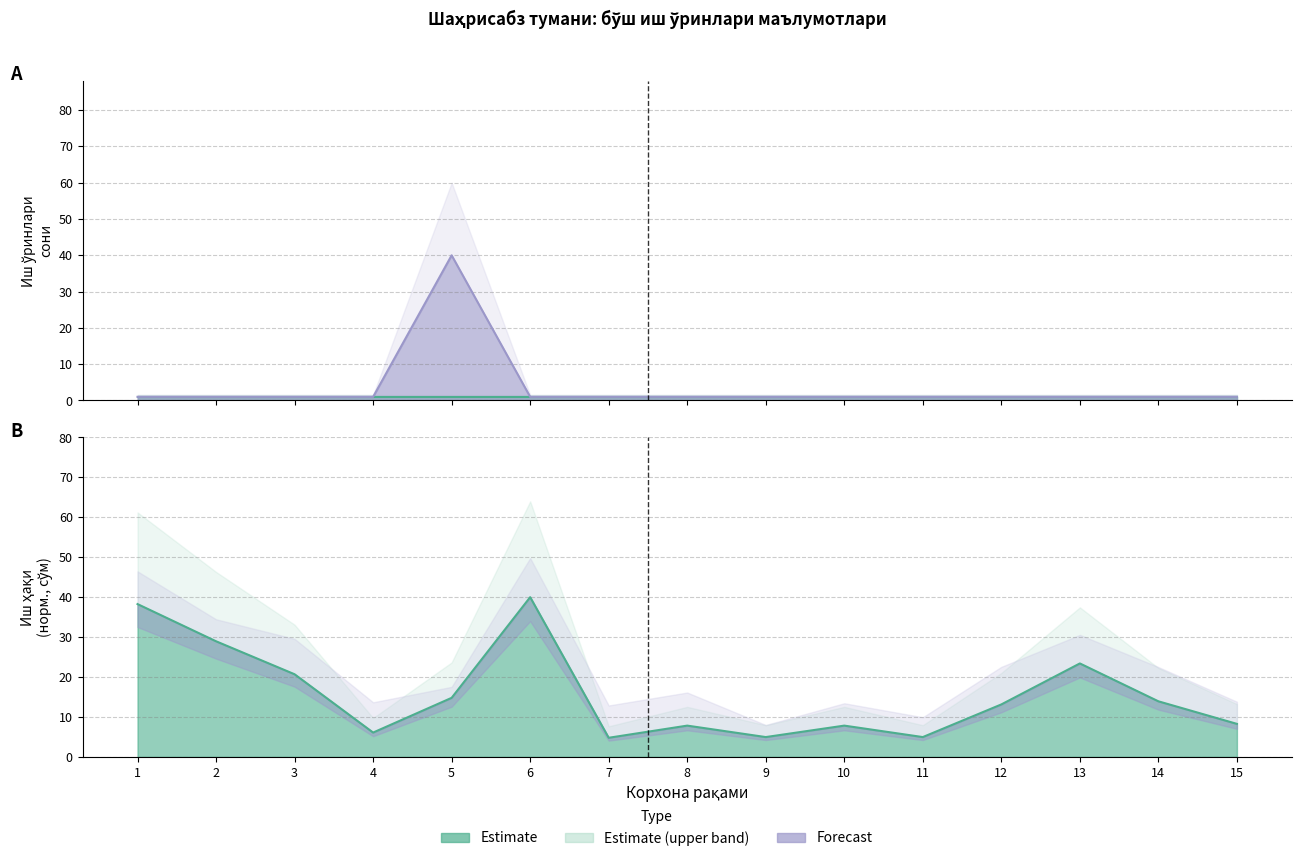

What is the difference between the highest and lowest values at 13?

22.4